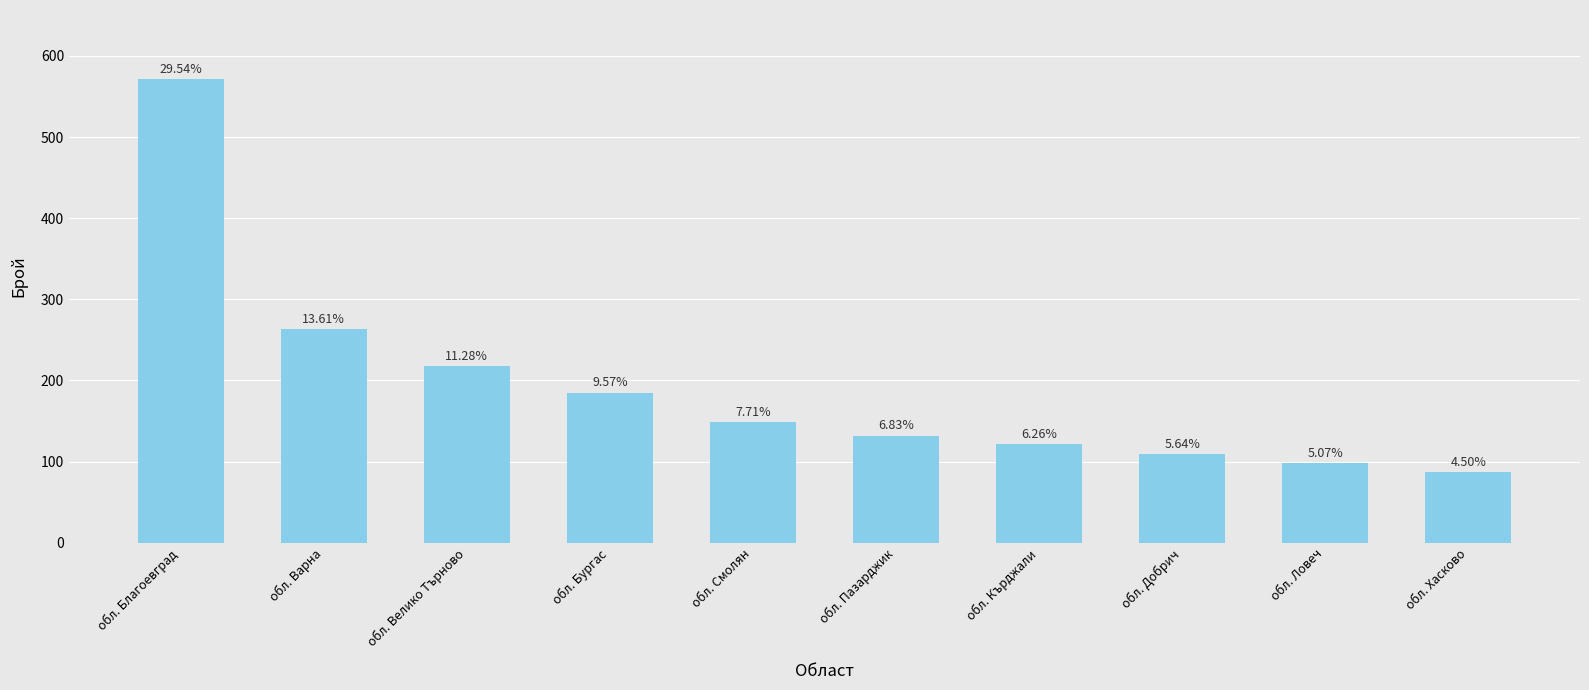

How many bars are there in total?

10